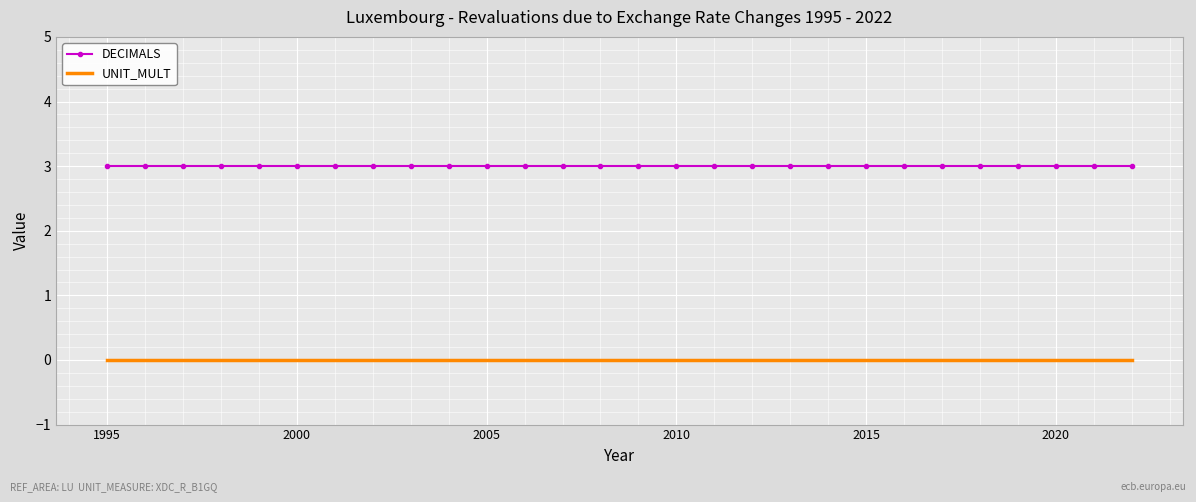

True or false: UNIT_MULT and DECIMALS cross at least once.

False